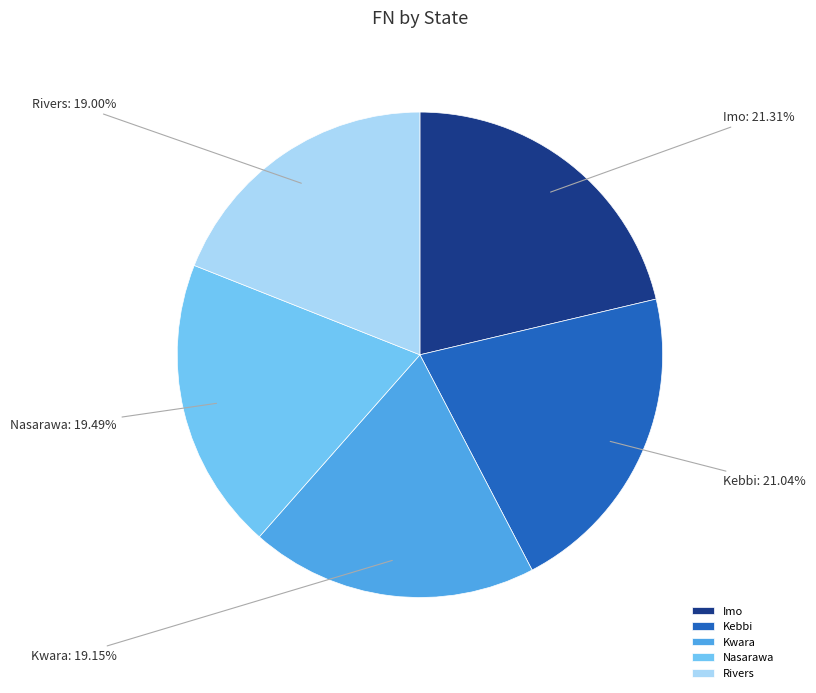

How many slices are in this pie chart?

5